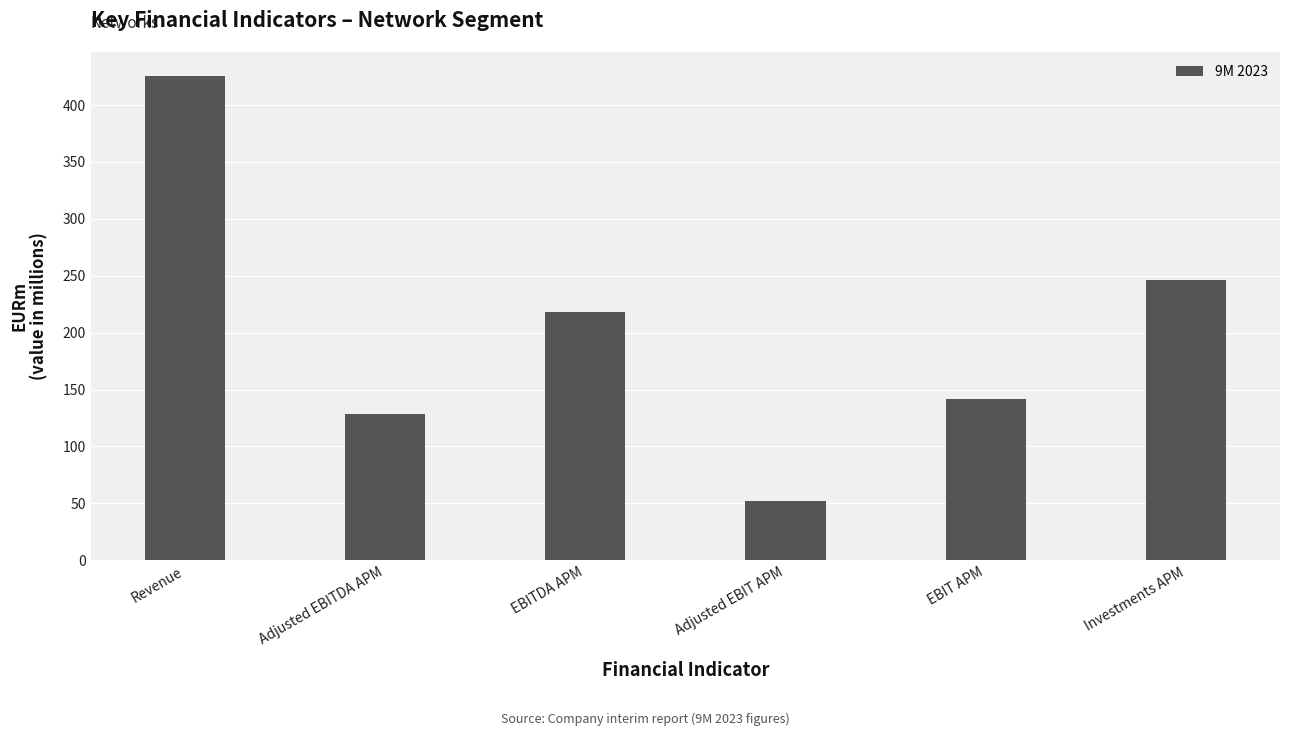

What is the minimum value shown in the chart?

52.2